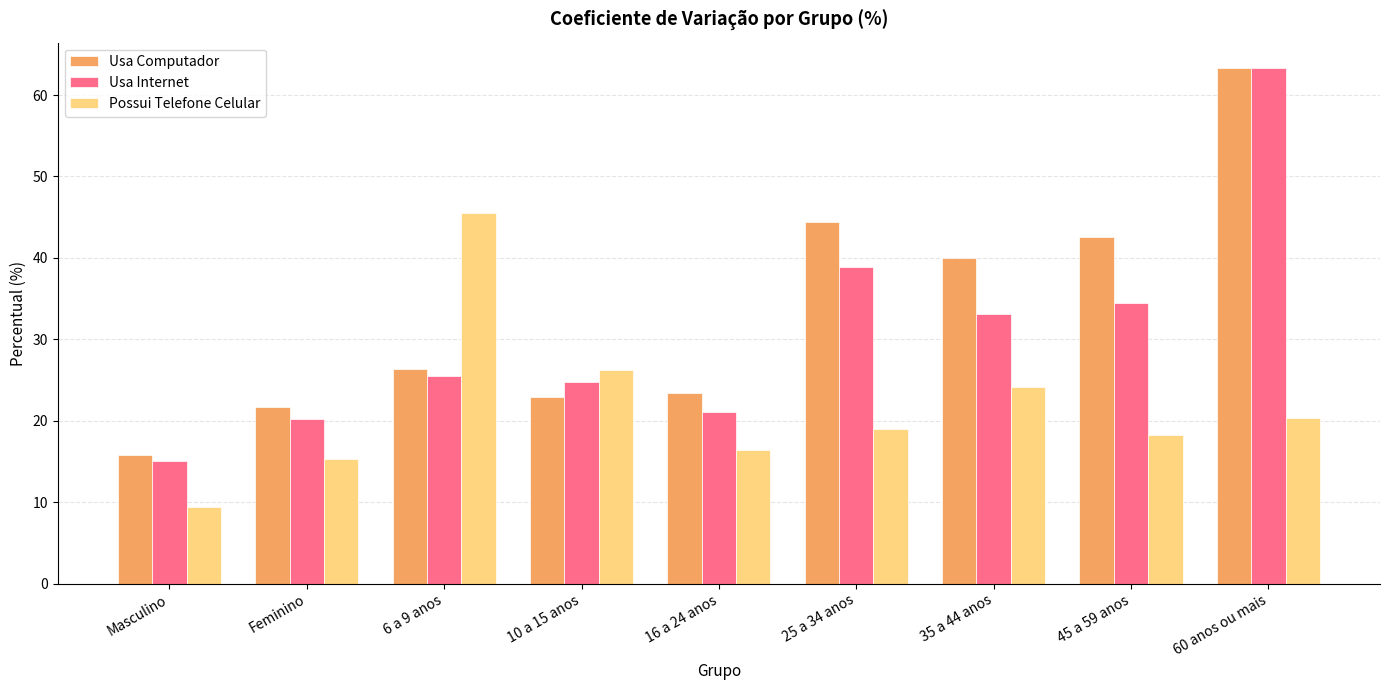

What is the difference between the highest and lowest values at 45 a 59 anos?

24.3